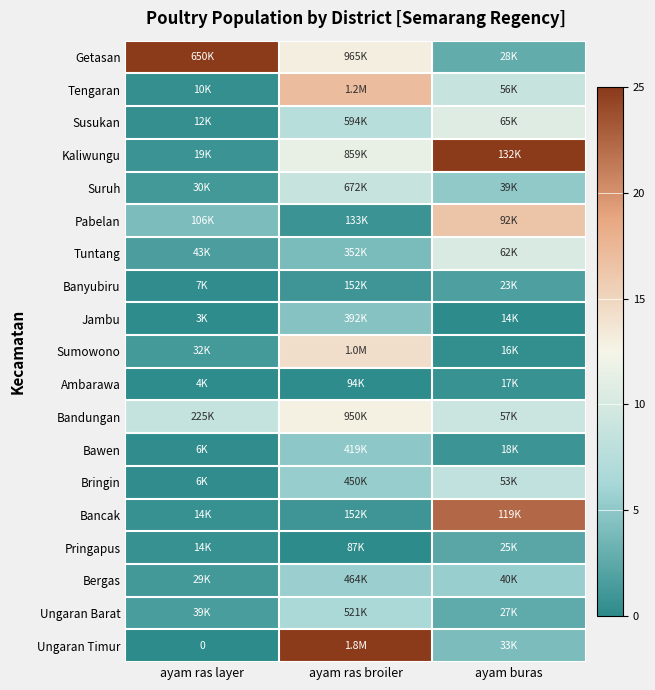

At which category is the sum across all series the highest?

ayam ras broiler